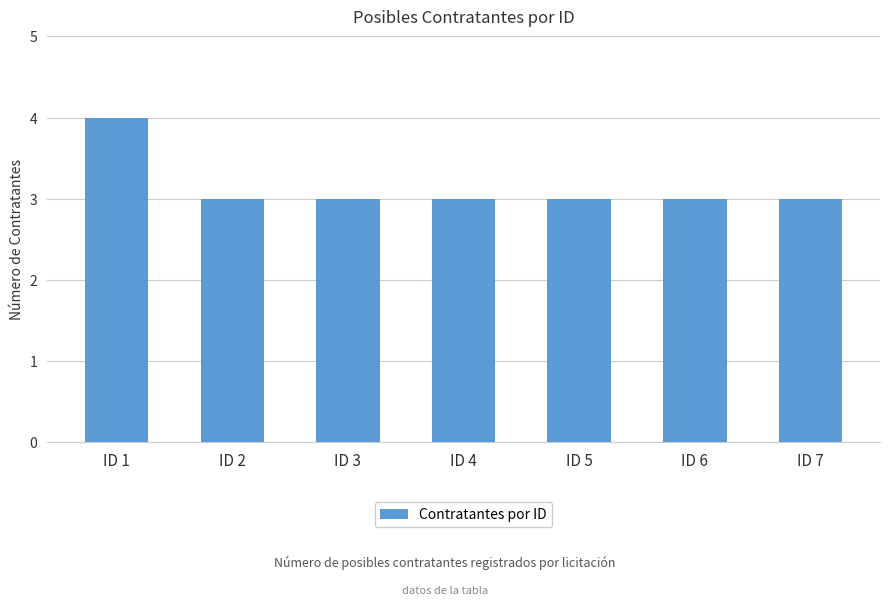

Which category has the highest value across all series?

ID 1